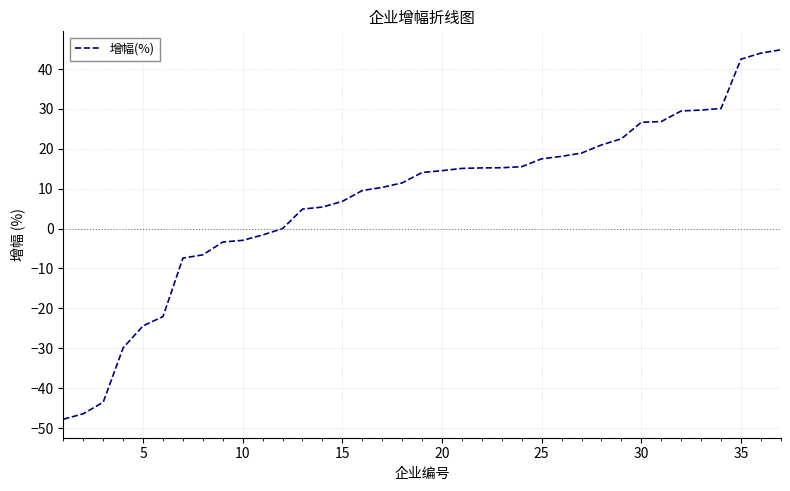

What is the difference between the maximum and minimum values?

92.6